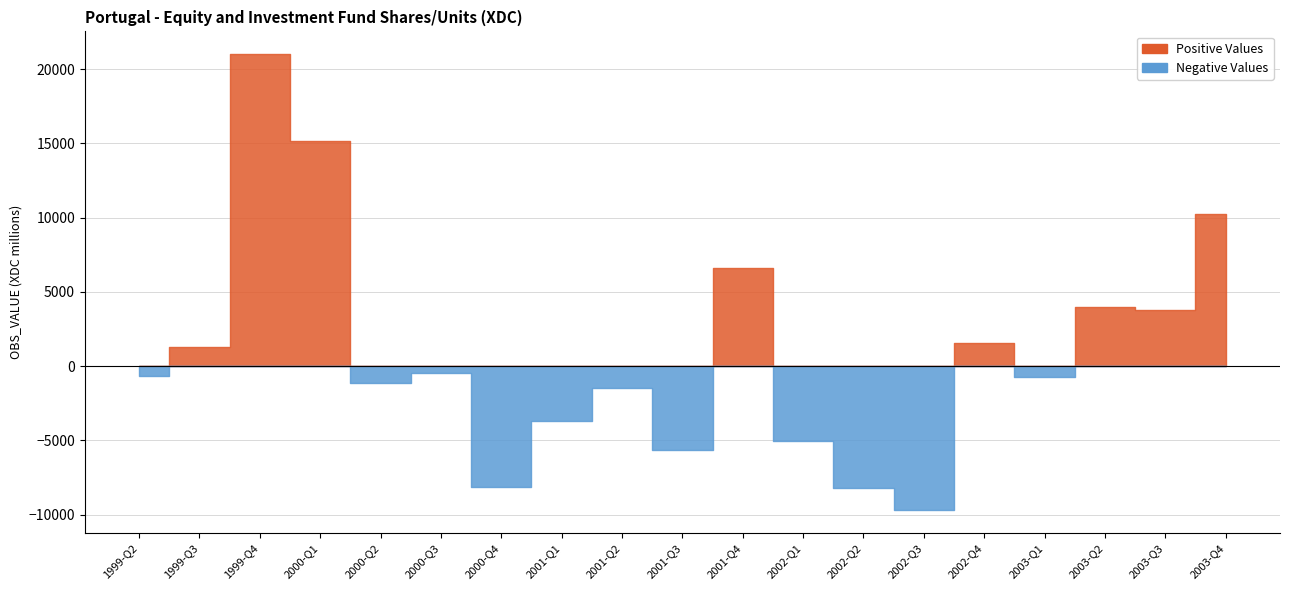

List the labels in order of Positive Values value, largest first.

1999-Q4, 2000-Q1, 2003-Q4, 2001-Q4, 2003-Q2, 2003-Q3, 2002-Q4, 1999-Q3, 2000-Q2, 2000-Q3, 2000-Q4, 2001-Q1, 2001-Q2, 2001-Q3, 2002-Q1, 2002-Q2, 2002-Q3, 2003-Q1, 1999-Q2